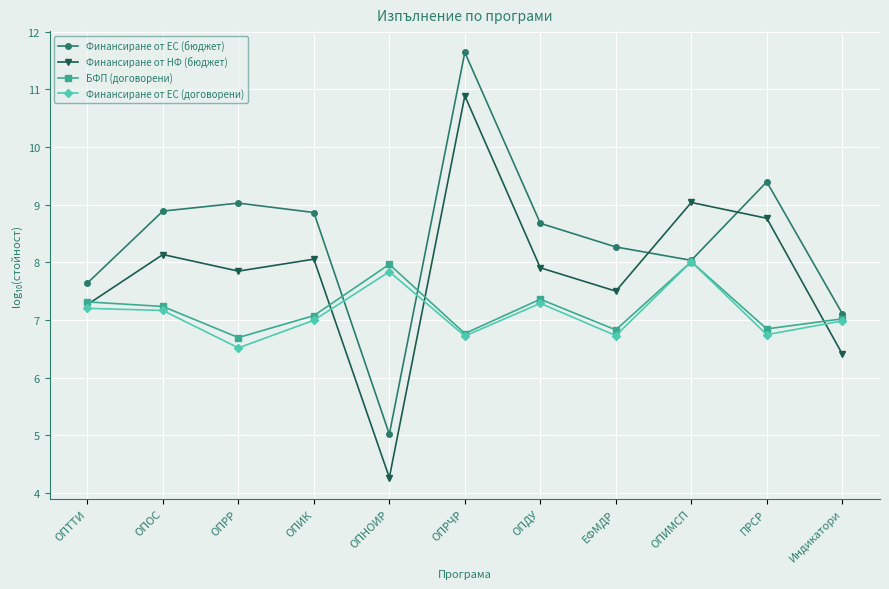

Between which two adjacent categories do Финансиране от НФ (бюджет) and Финансиране от ЕС (договорени) first intersect?

ОПИК and ОПНОИР